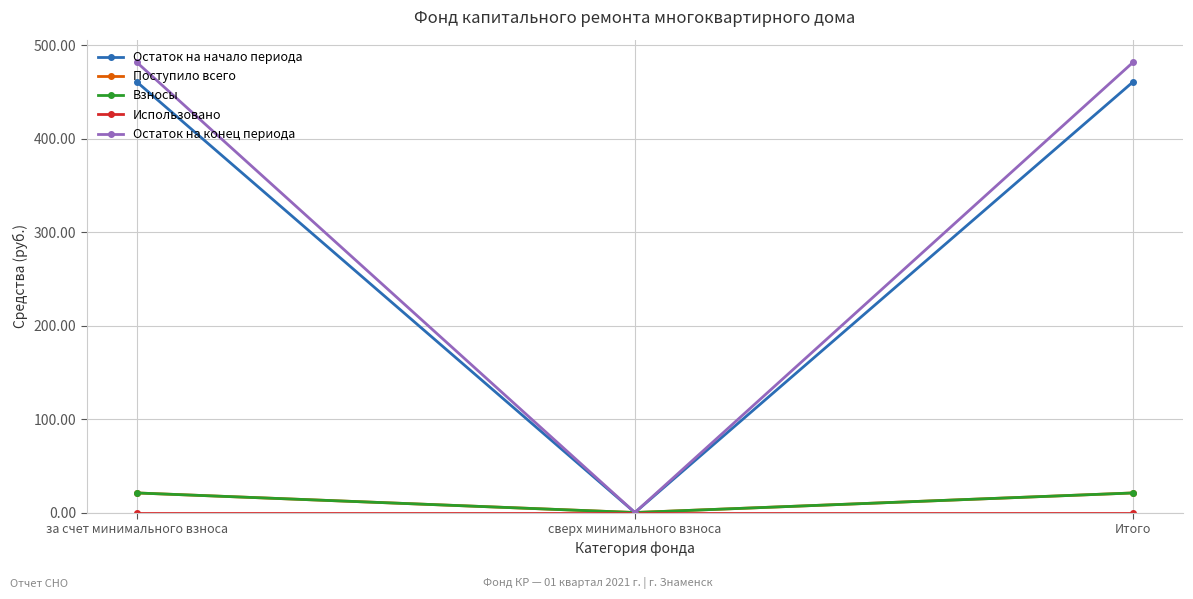

What is the sum of the Остаток на начало периода values at сверх минимального взноса and Итого?

461.1